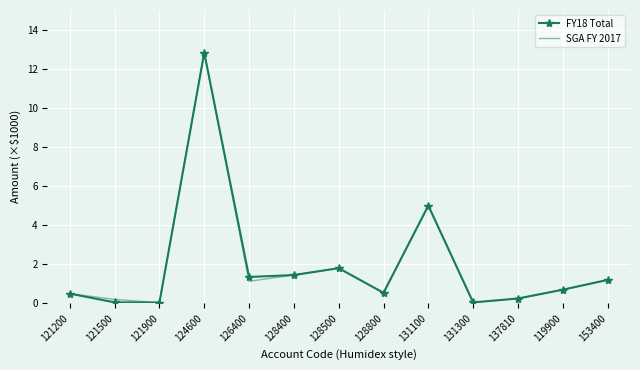

At which label does FY18 Total reach its peak?

124600